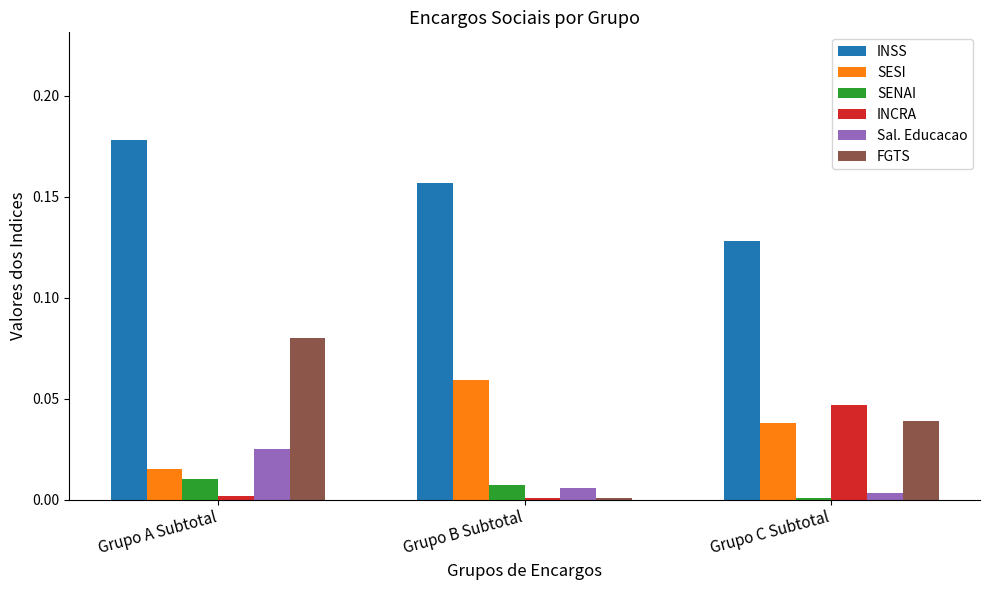

Which label corresponds to the largest value in the chart?

Grupo A Subtotal